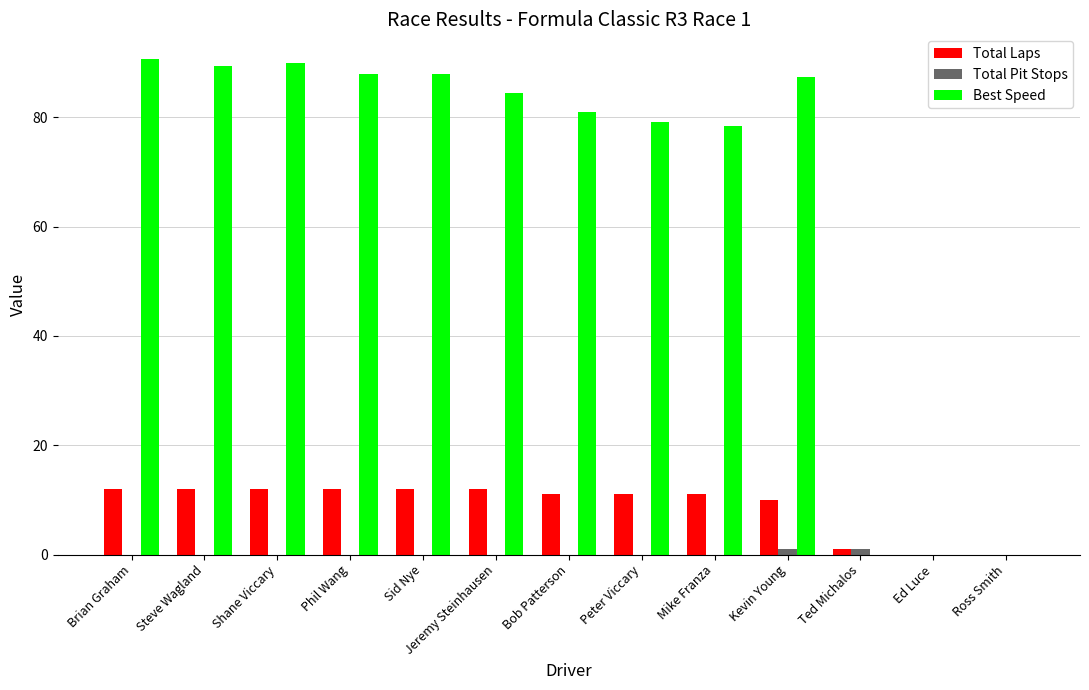

Which series has the largest total across all categories?

Best Speed